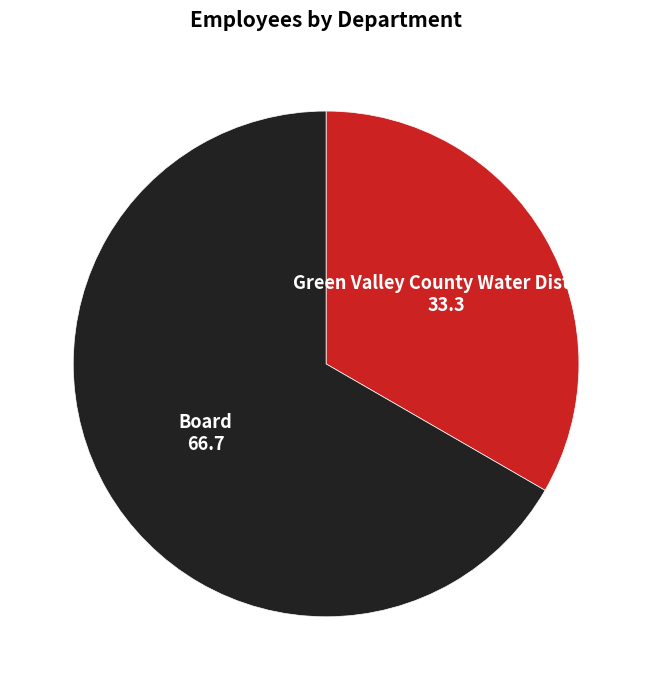

Do Board and Green Valley County Water District together represent more than half of the pie?

Yes